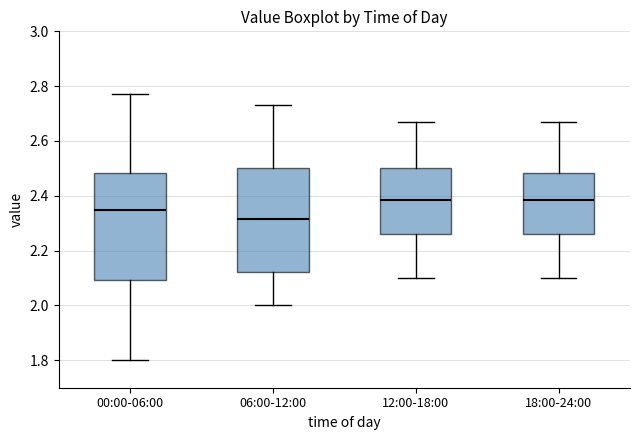

Reading left to right, transcribe this box plot: for each box, give where its median line is, the range the box spans, and where its two whiskers end, as read against the y-axis. The values are not printed on the chart, so give them approximately, as read against the axis.

00:00-06:00: median 2.36, box 2.10 to 2.48, whiskers 1.80 to 2.78
06:00-12:00: median 2.32, box 2.12 to 2.50, whiskers 2.00 to 2.74
12:00-18:00: median 2.38, box 2.26 to 2.50, whiskers 2.10 to 2.68
18:00-24:00: median 2.38, box 2.26 to 2.48, whiskers 2.10 to 2.68